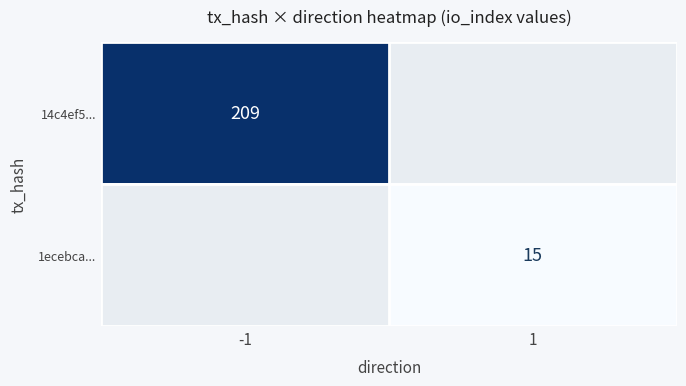

The 14c4ef5... series shows 52 at -1. True or false?

False